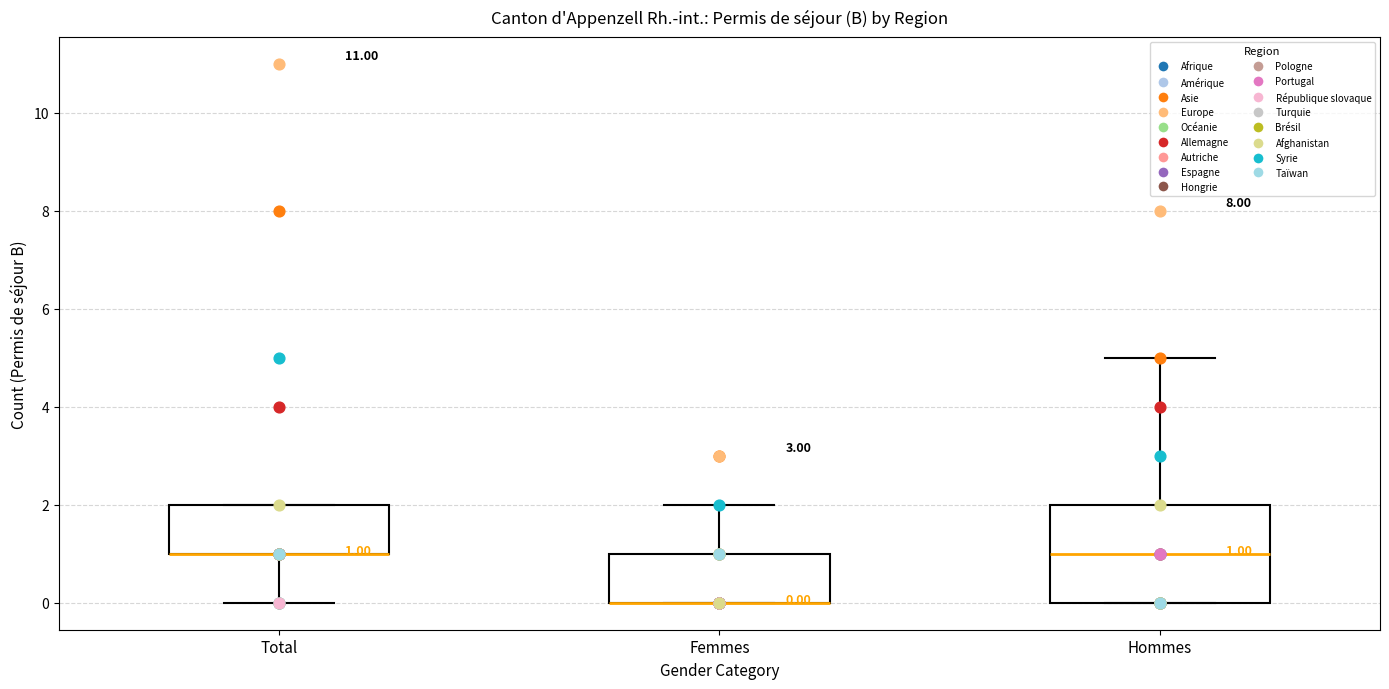

Which box is the tallest, from its lower edge to its upper edge?

Hommes